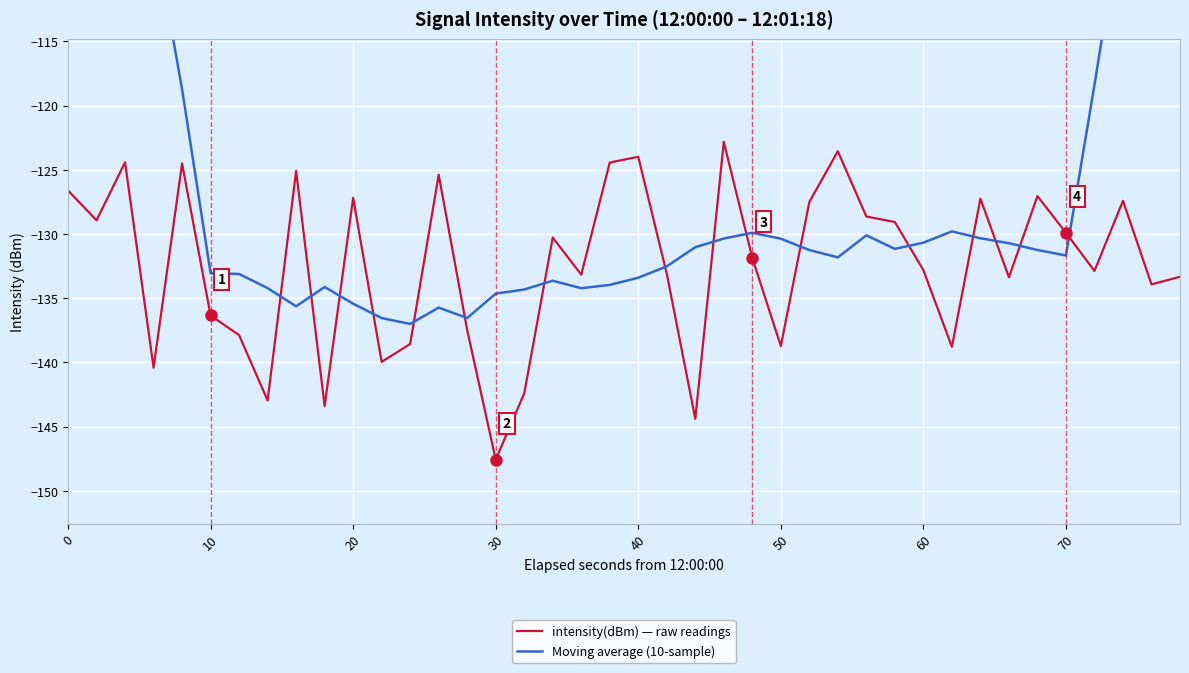

What is the minimum value for intensity(dBm) — raw readings?

-147.6